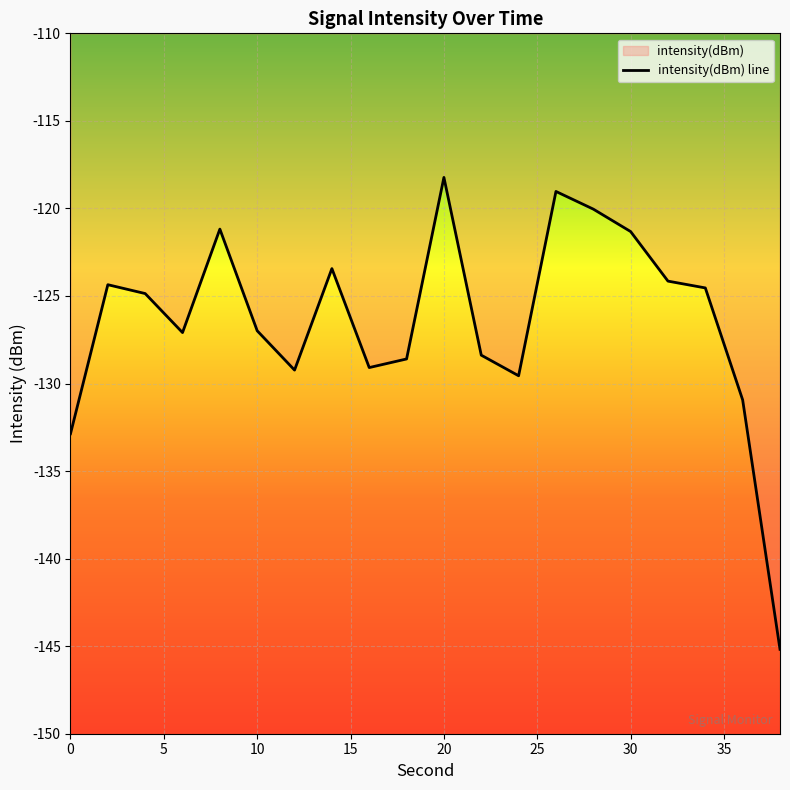

What is the value of the 3rd point from the left?

-124.9